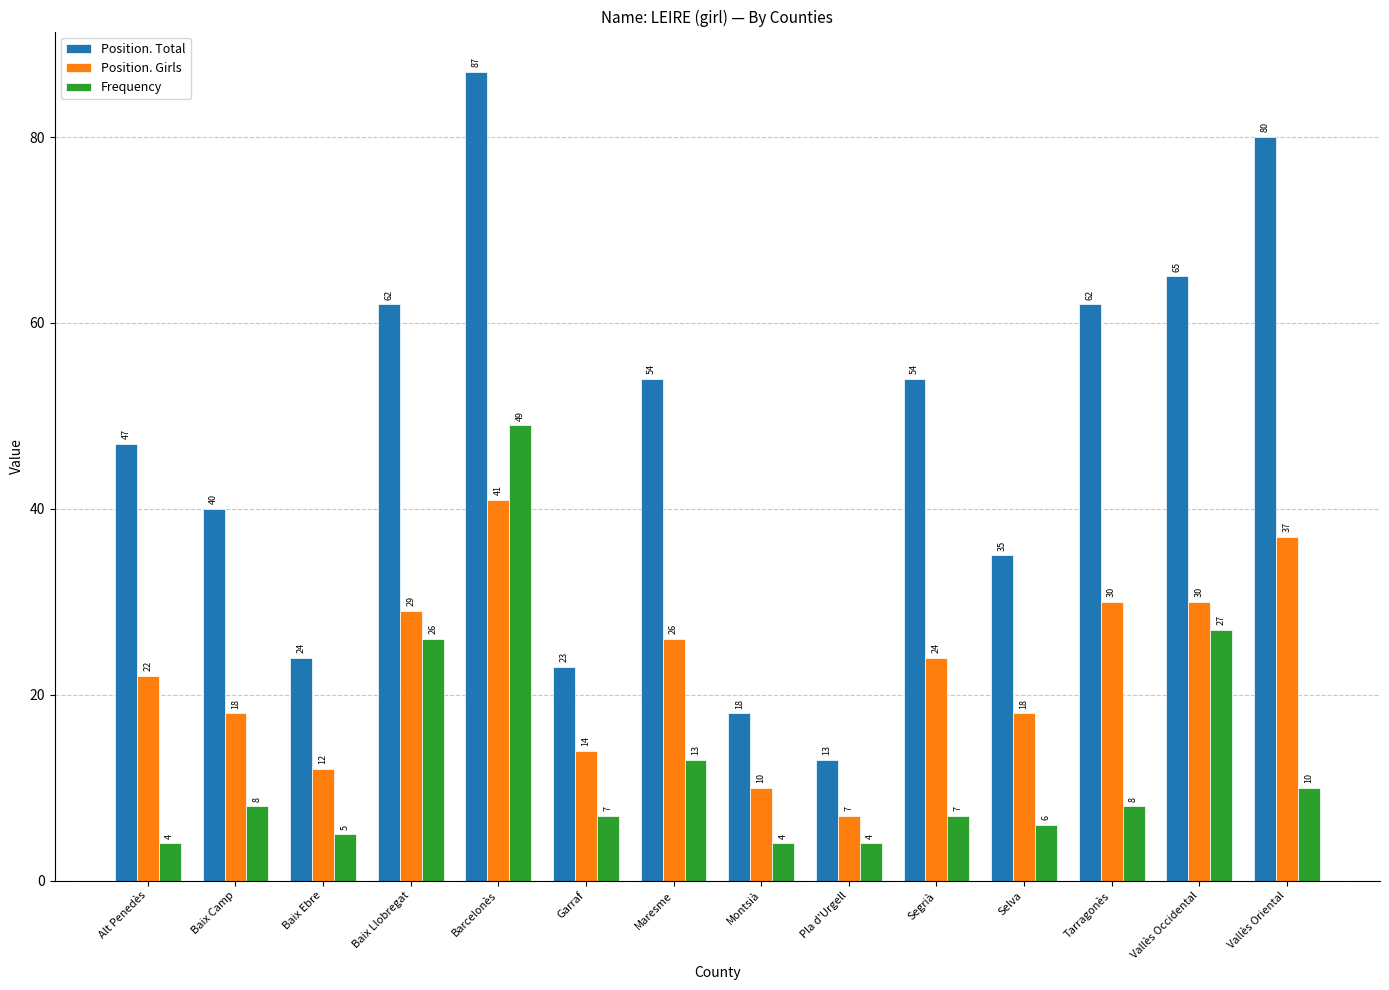

Reading left to right, extract all data points from this chart.

Position. Total: 47	40	24	62	87	23	54	18	13	54	35	62	65	80
Position. Girls: 22	18	12	29	41	14	26	10	7	24	18	30	30	37
Frequency: 4	8	5	26	49	7	13	4	4	7	6	8	27	10